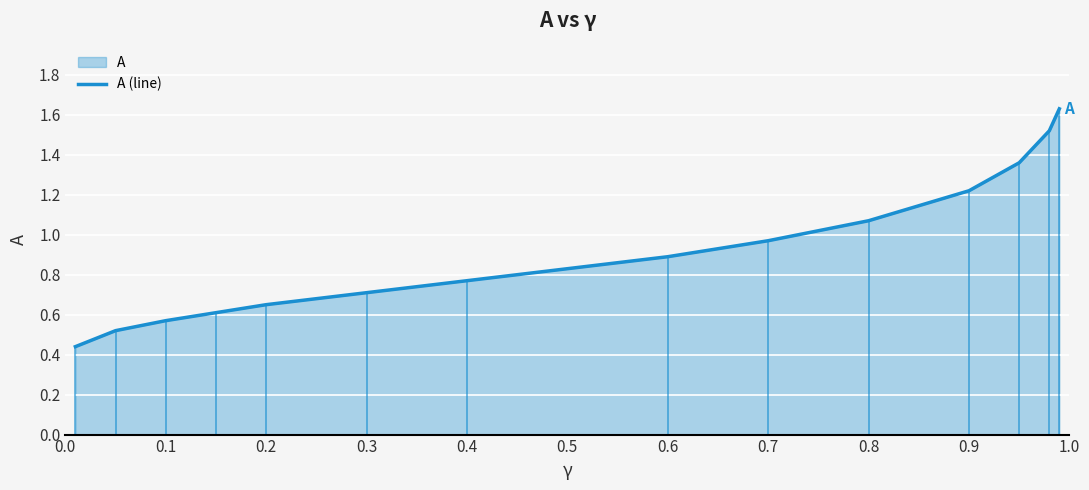

What is the sum of all values?

12.9